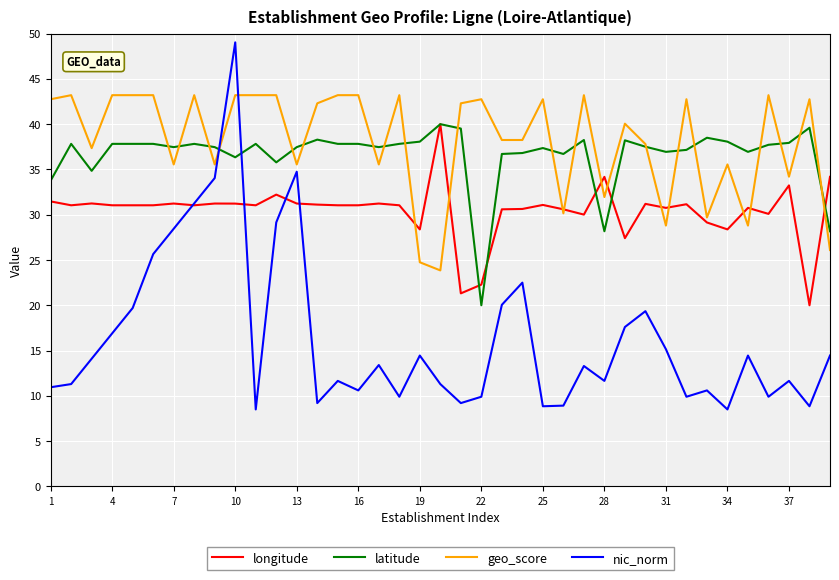

What is the maximum value shown in the chart?

49.0